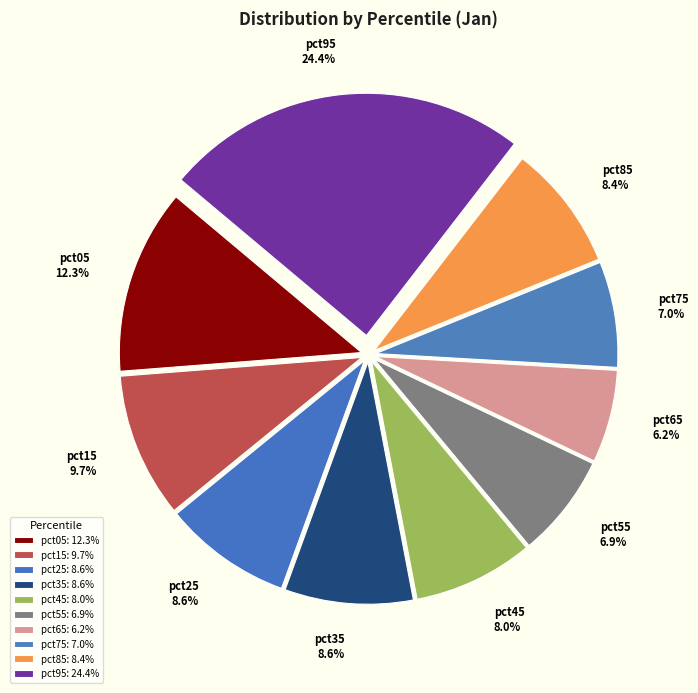

Count the number of slices in the pie.

10